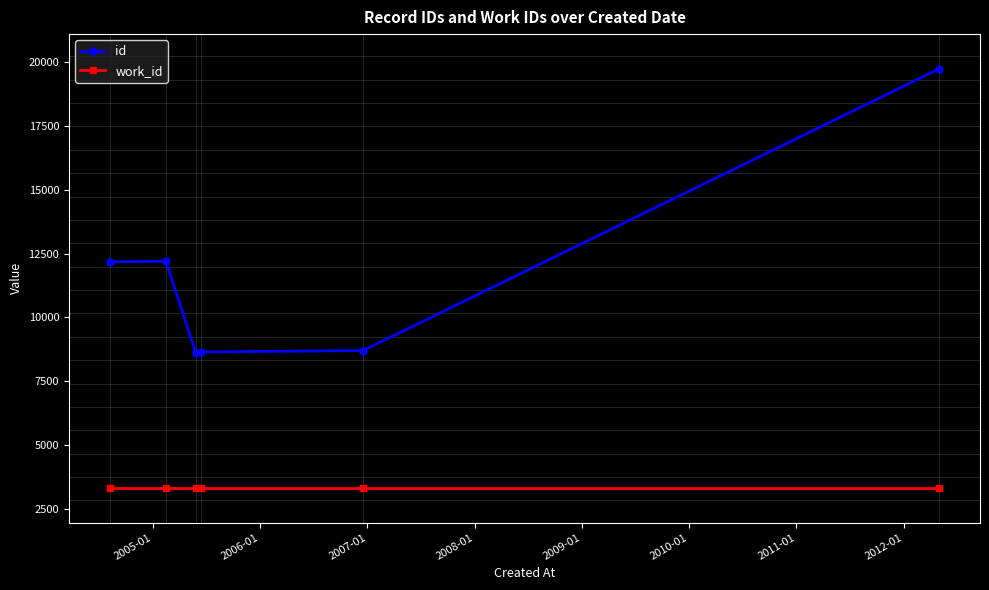

At how many categories does at least one series exceed 5997?

6